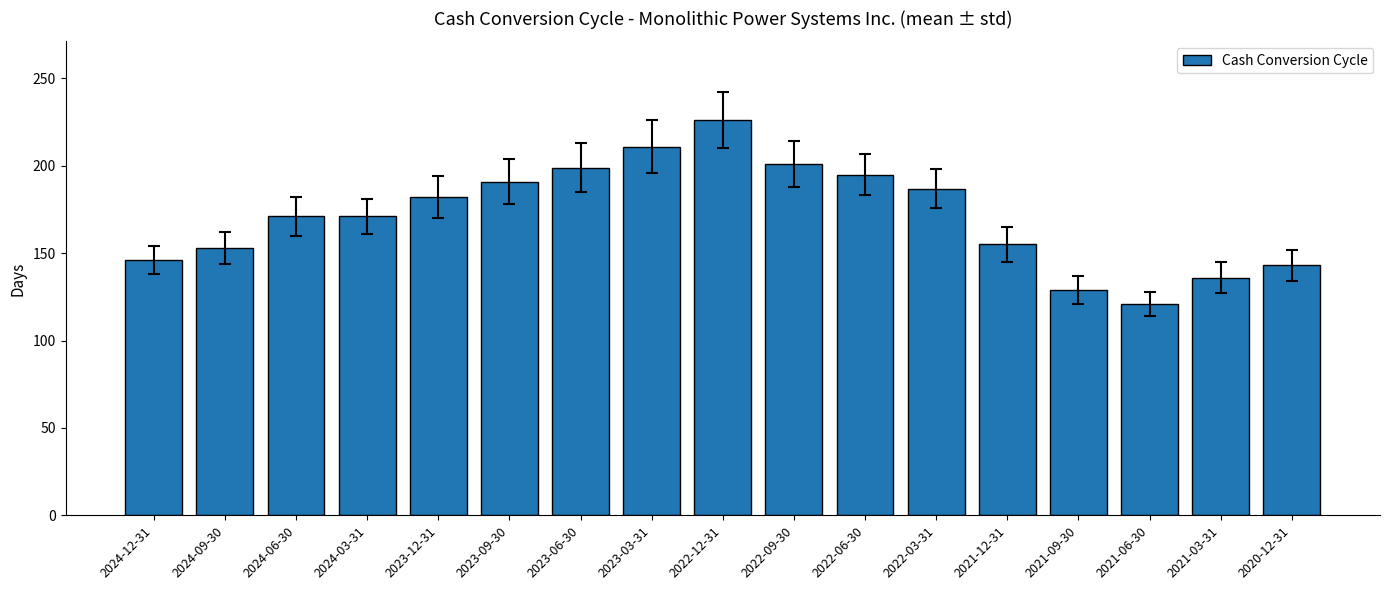

How many data points are less than 171?

7